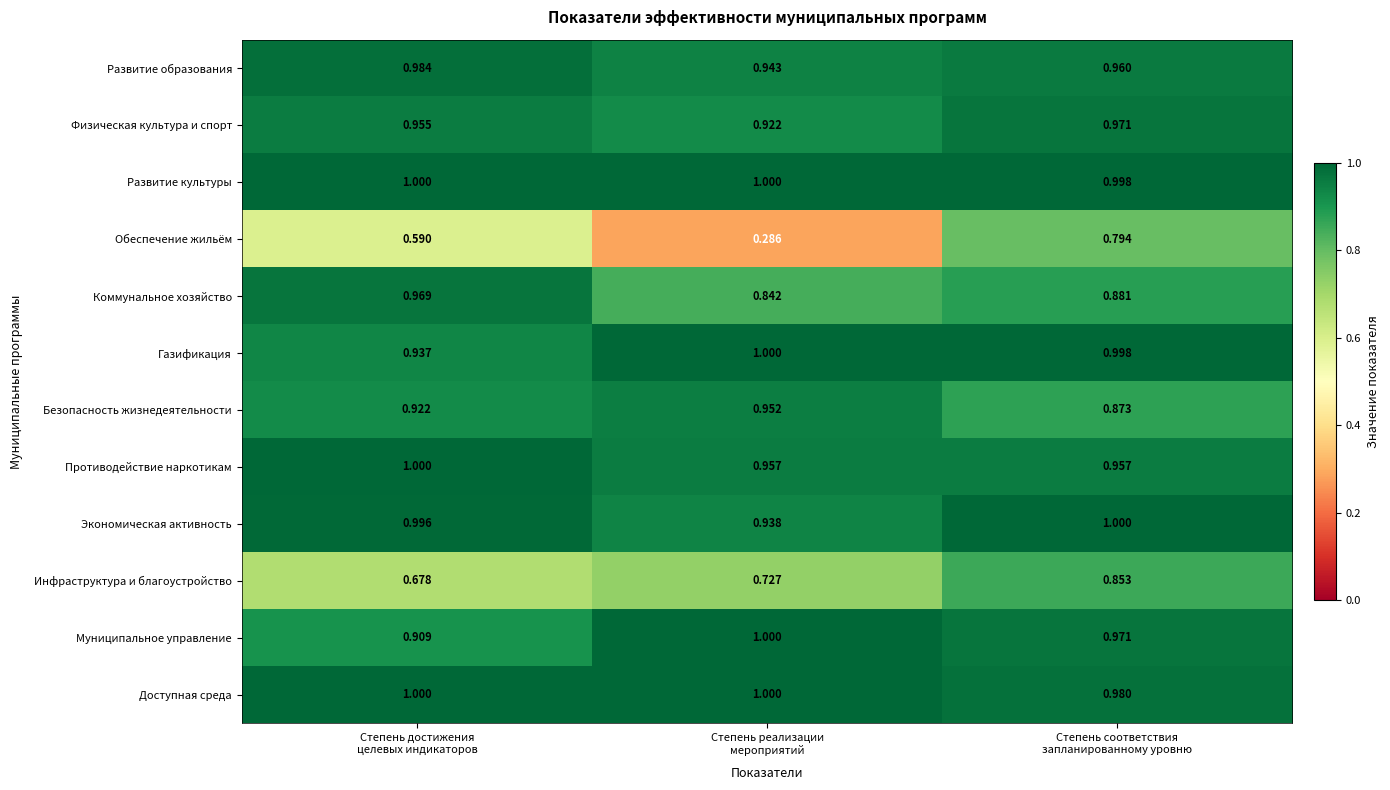

Between Степень реализации
мероприятий and Степень соответствия
запланированному уровню, which series saw the biggest shift?

Обеспечение жильём